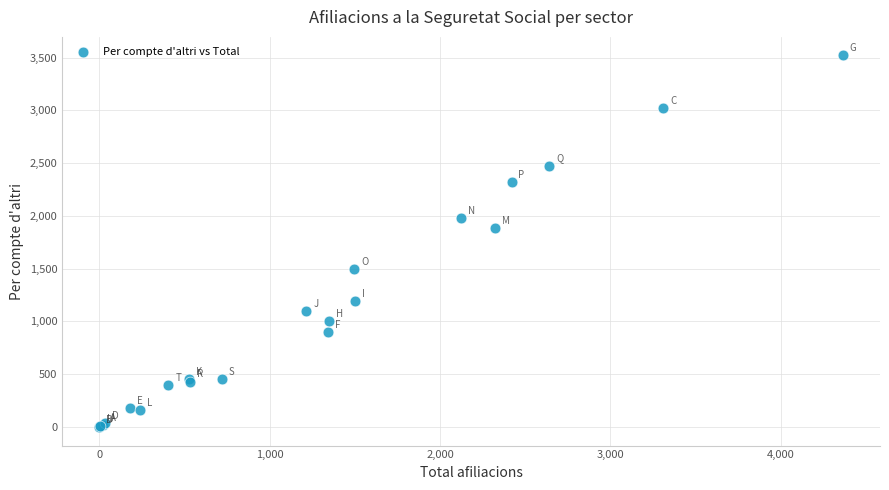

What Y value in the scatter plot is closest to 1760?

1885